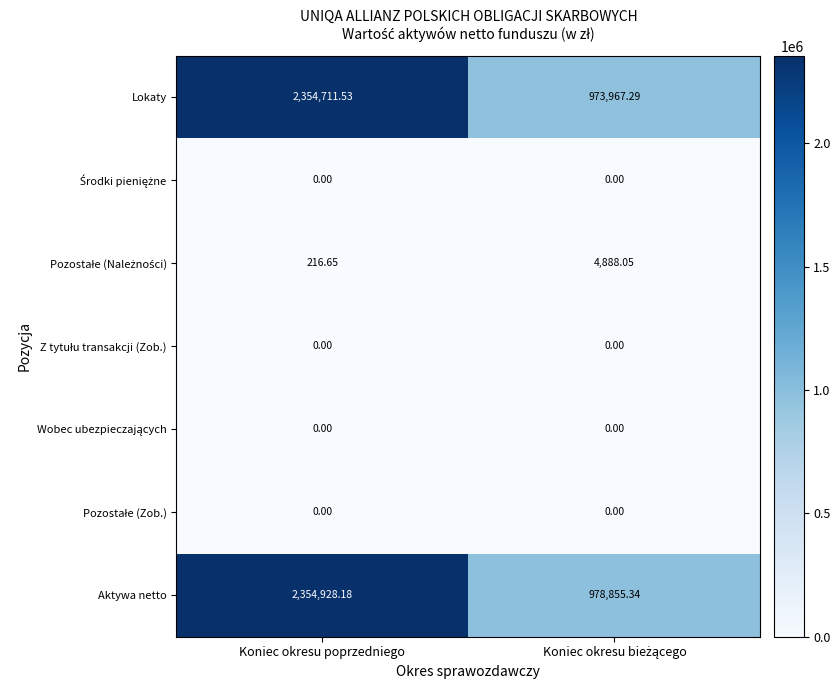

Which series has the widest spread of values?

Lokaty